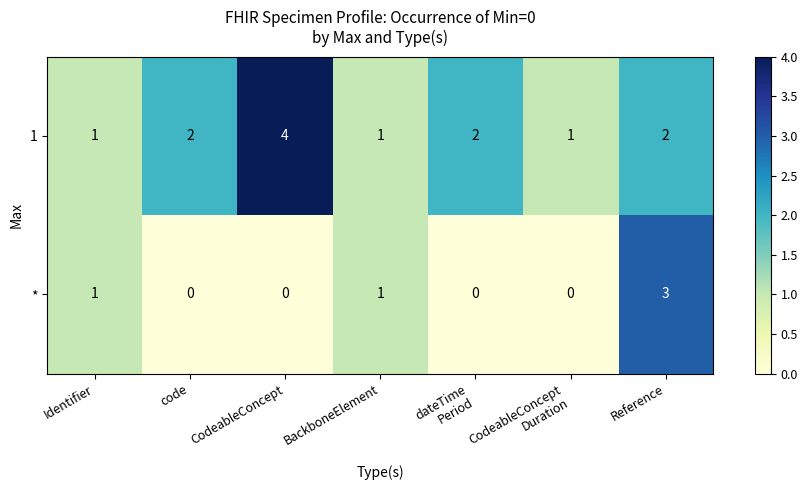

Which series has the largest total across all categories?

1